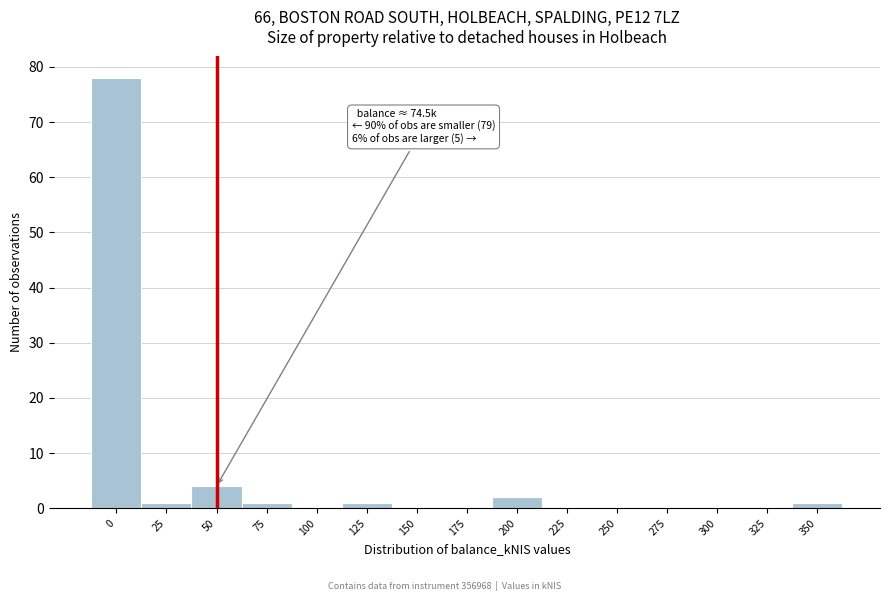

Reading left to right, list all the values displayed in this chart.

0=78	25=1	50=4	75=1	100=0	125=1	150=0	175=0	200=2	225=0	250=0	275=0	300=0	325=0	350=1